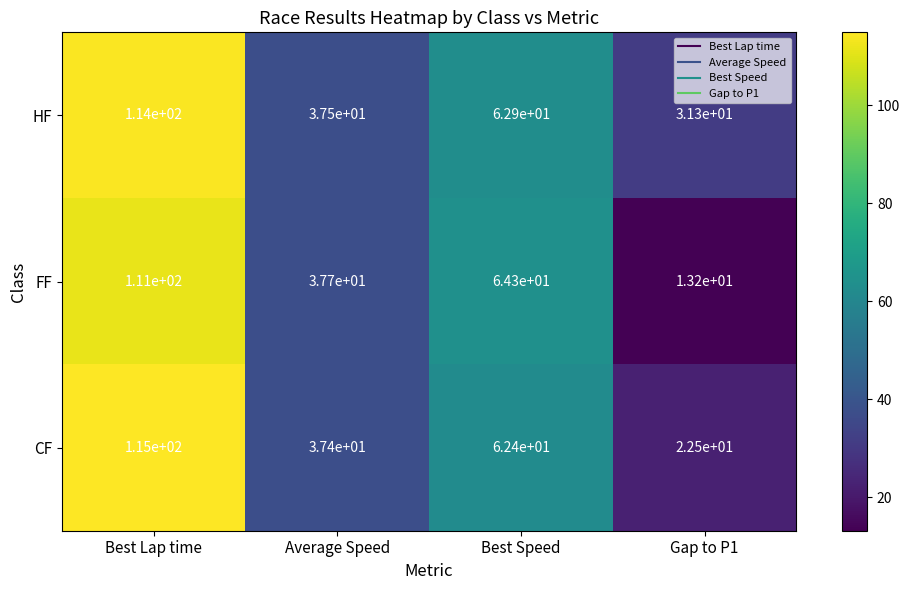

Which series has the widest spread of values?

FF